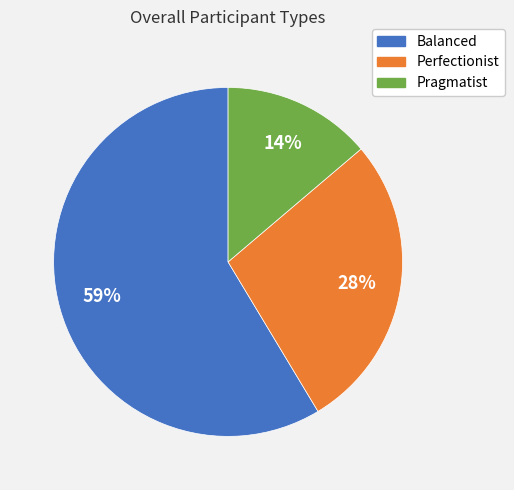

Which slice is the smallest?

Pragmatist